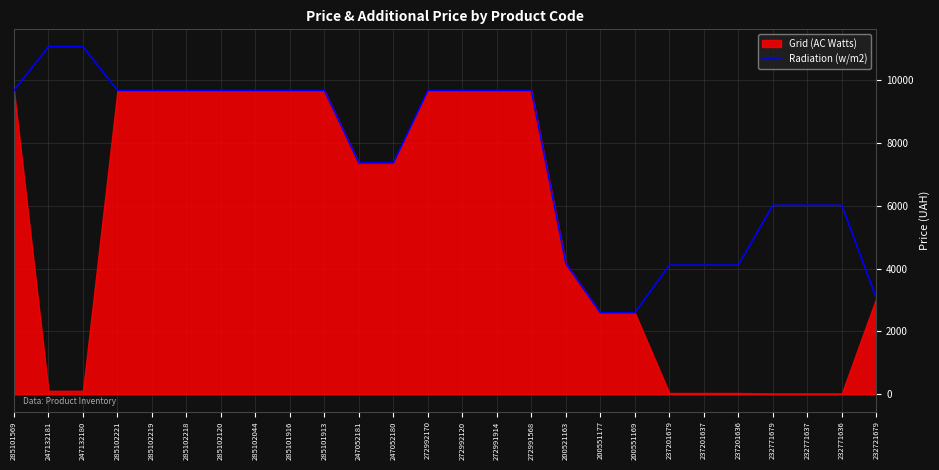

True or false: Radiation (w/m2) has a value of 9664.7 at 272991568.

True